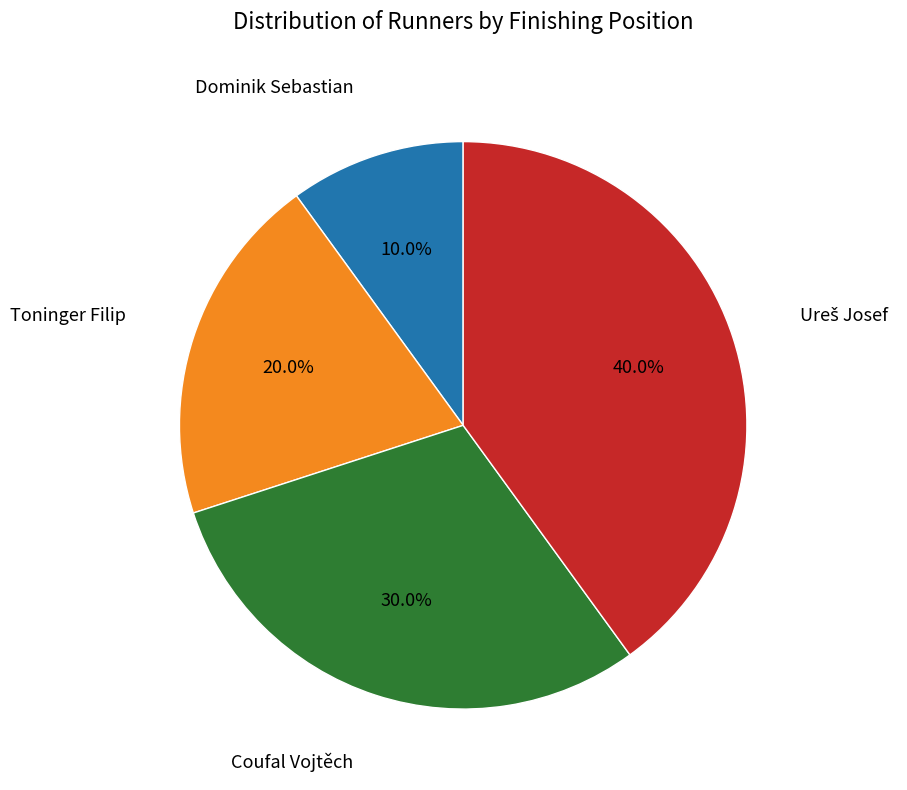

To the nearest percent, what portion does Dominik Sebastian represent?

10%